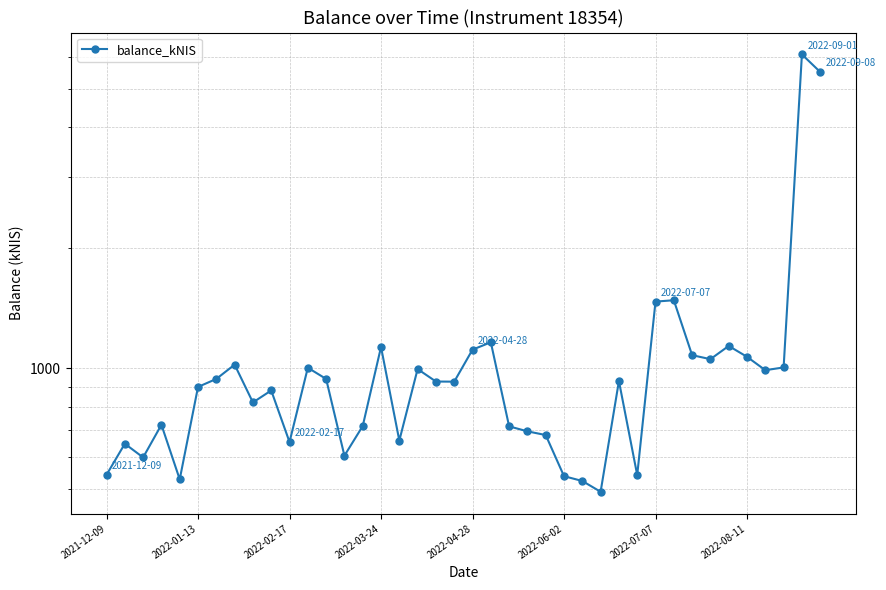

True or false: the data shows 395.1 at 21.

False